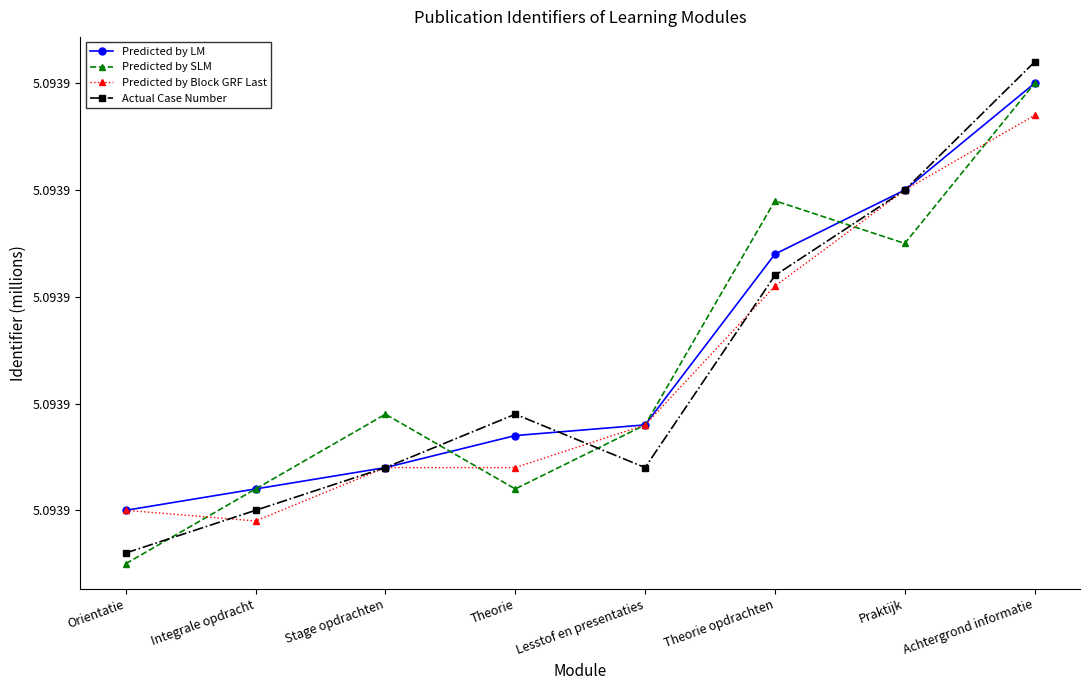

What are all the series names shown in the legend?

Predicted by LM, Predicted by SLM, Predicted by Block GRF Last, Actual Case Number